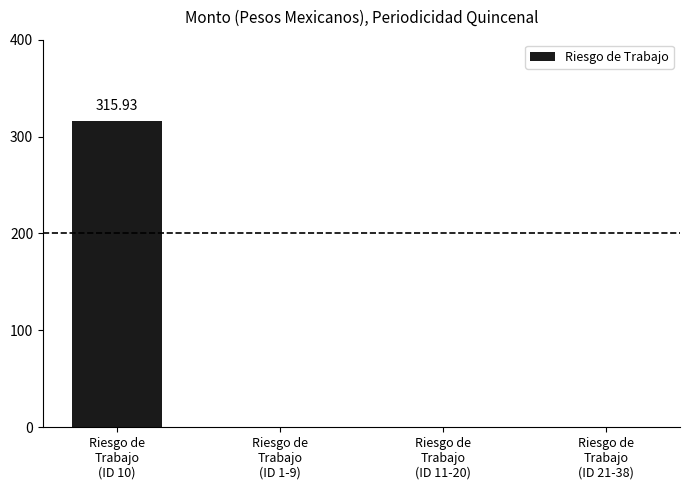

What is the average value?

79.0